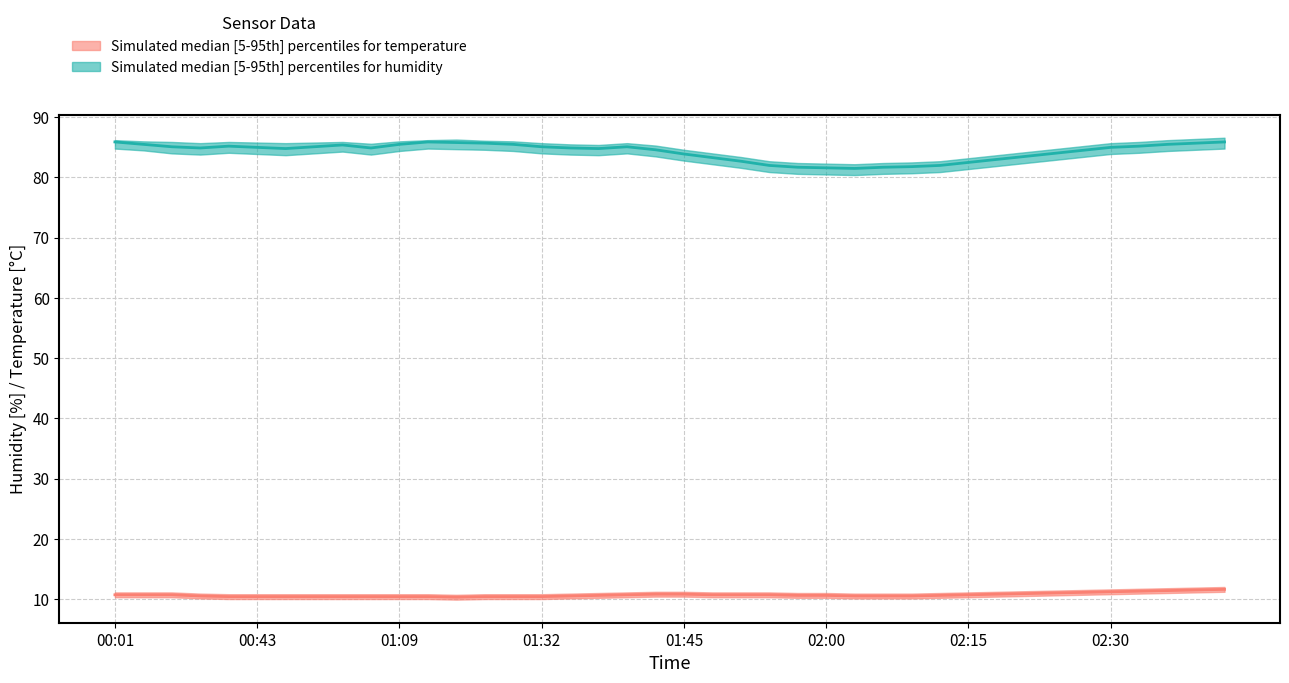

What is the greatest value displayed?

86.6